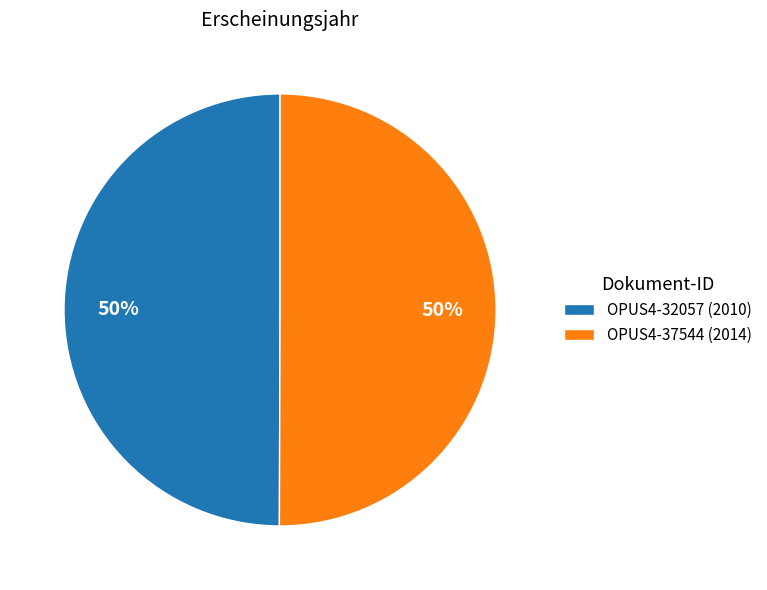

To the nearest percent, what is the average slice percentage?

50%